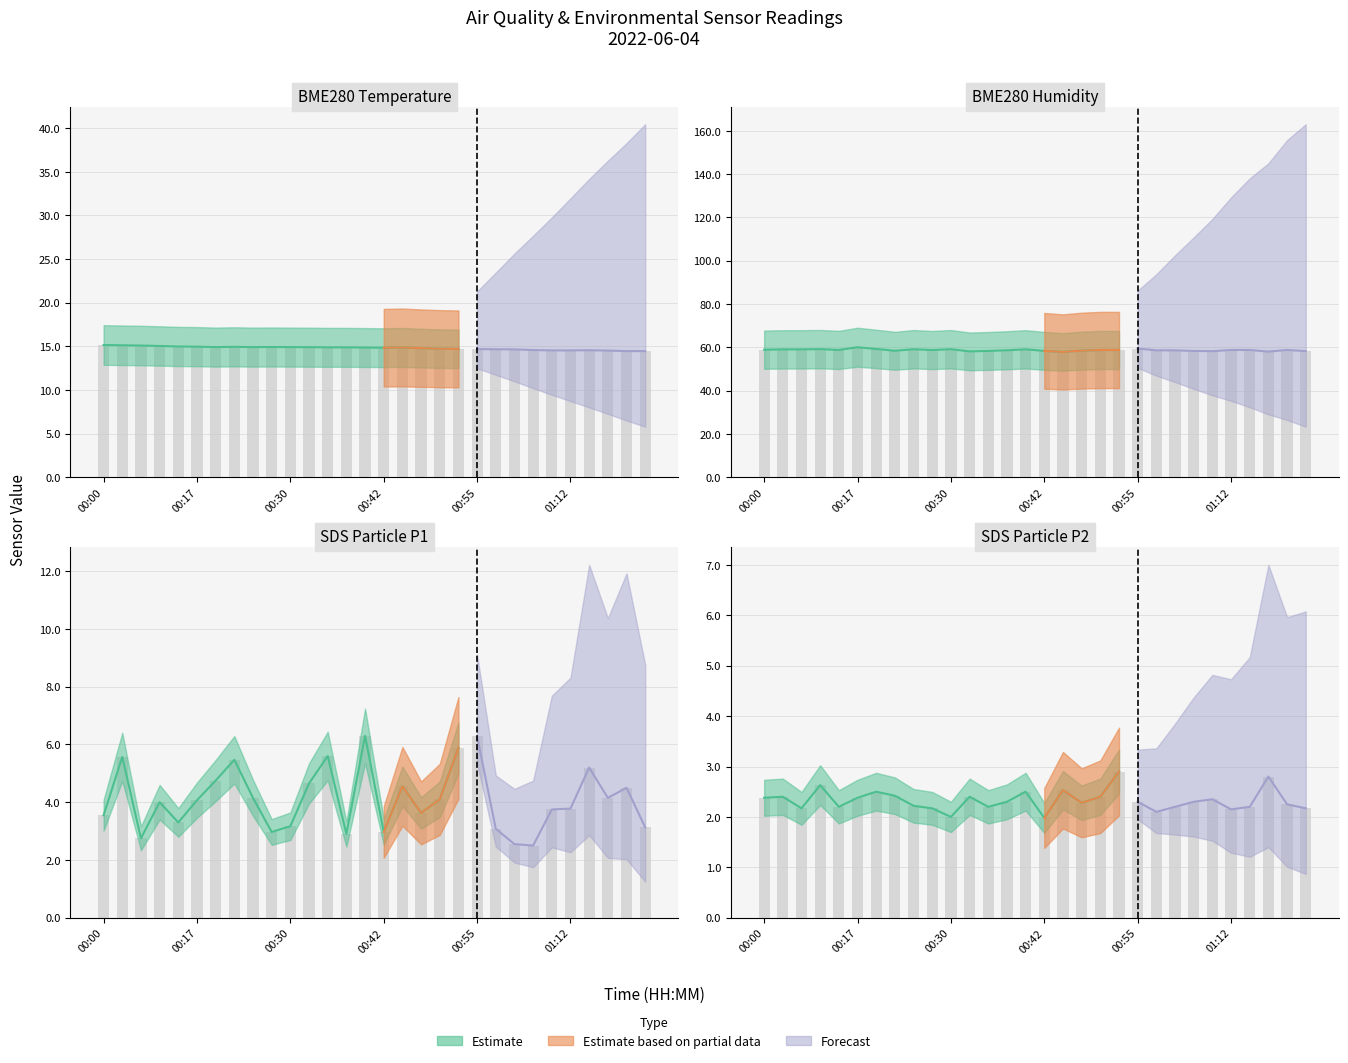

Which series changed the most between 00:55 and 01:20?

SDS_P1